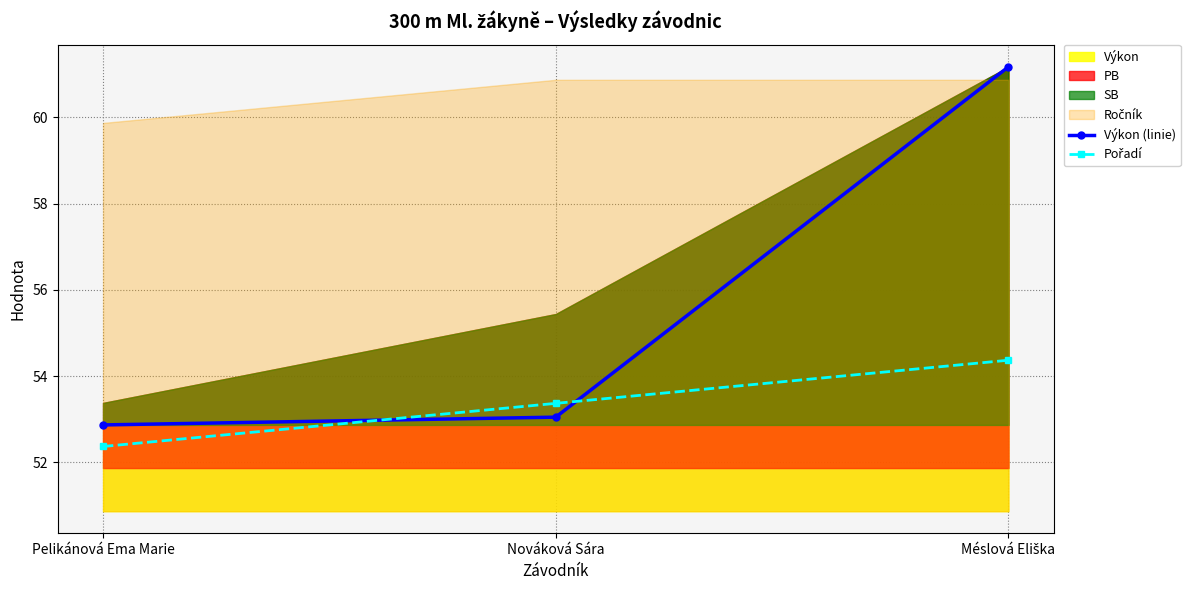

The value of Pořadí at Méslová Eliška is 25.5. True or false?

False